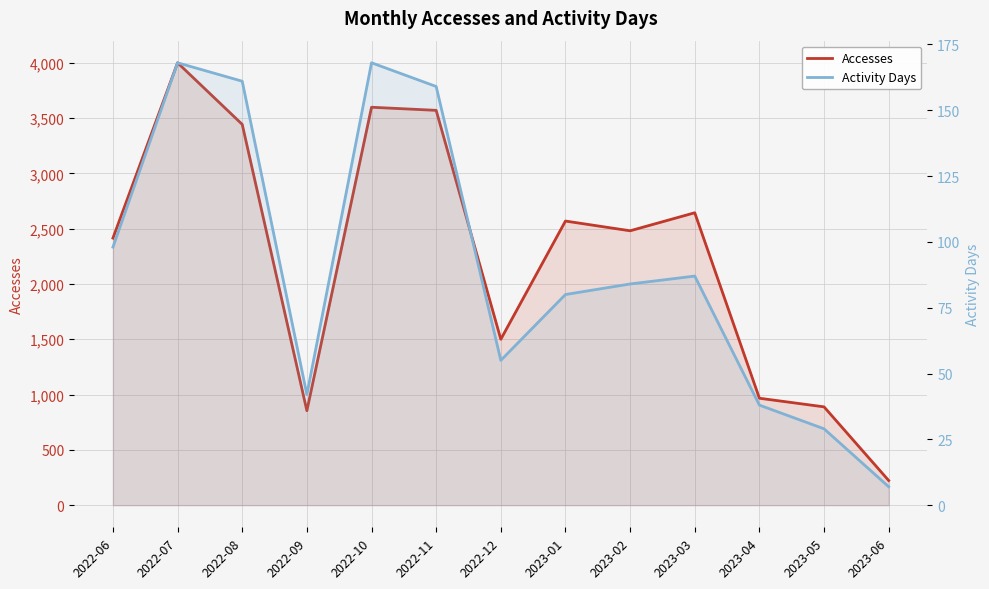

List the series in order of their overall mean, lowest first.

Activity Days, Accesses